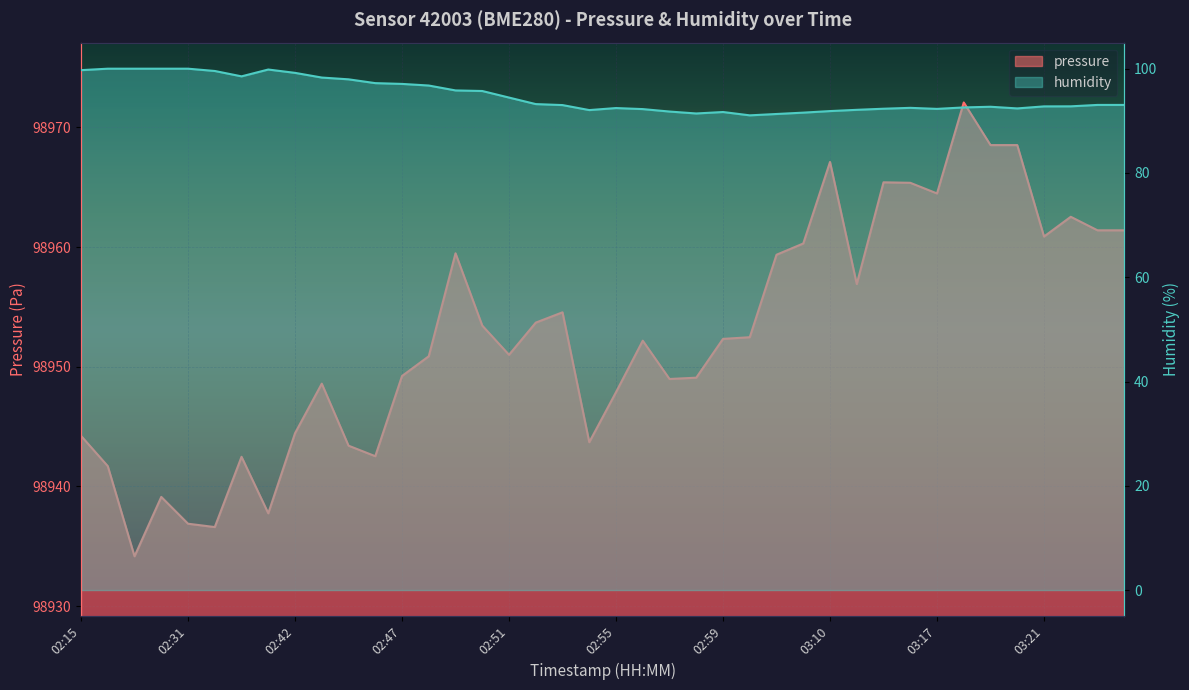

What are all the series names shown in the legend?

pressure, humidity